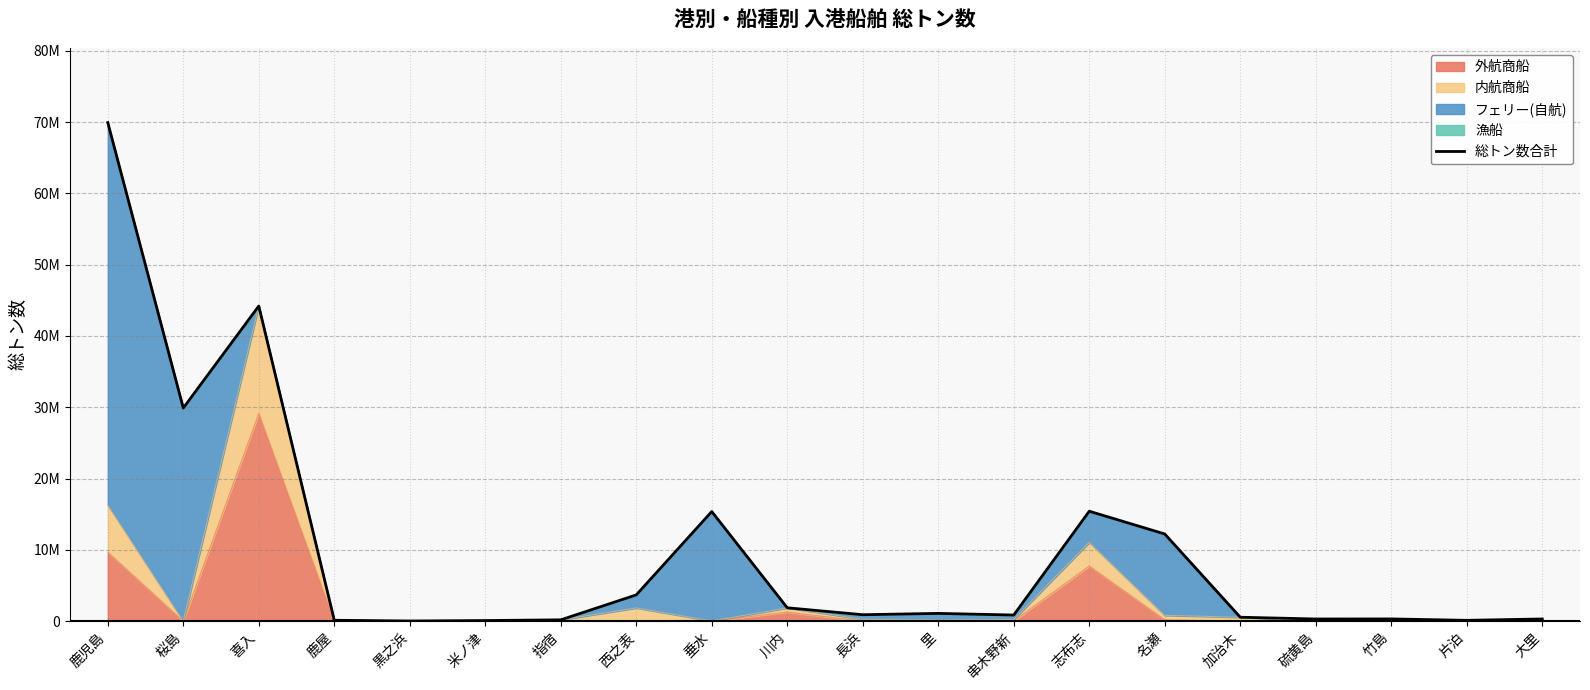

What position from the right is 桜島?

19